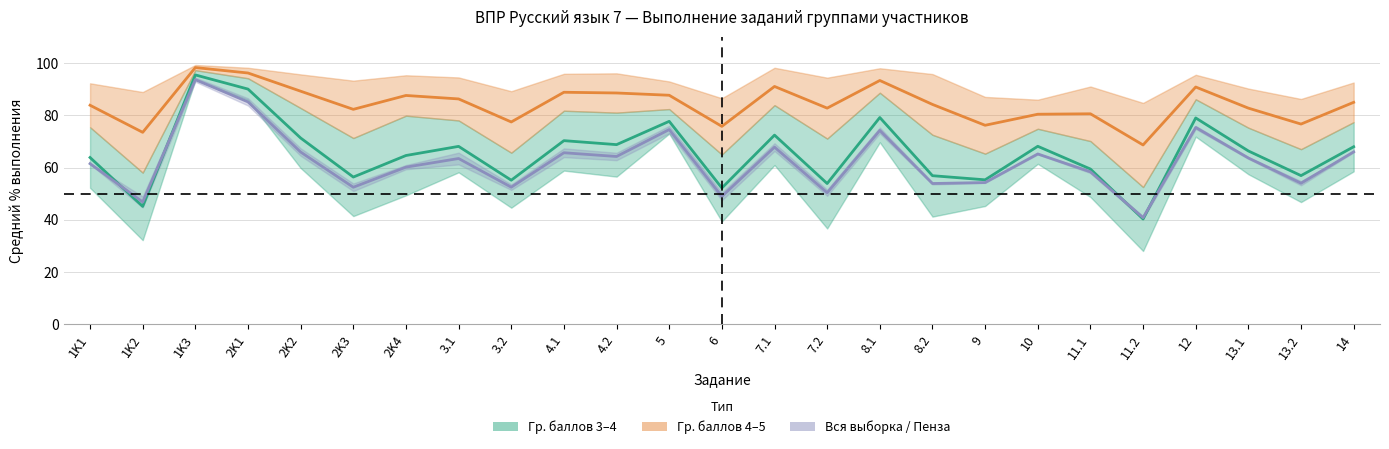

How many values in the Выборка–Пенза (среднее) series are below 63?

12